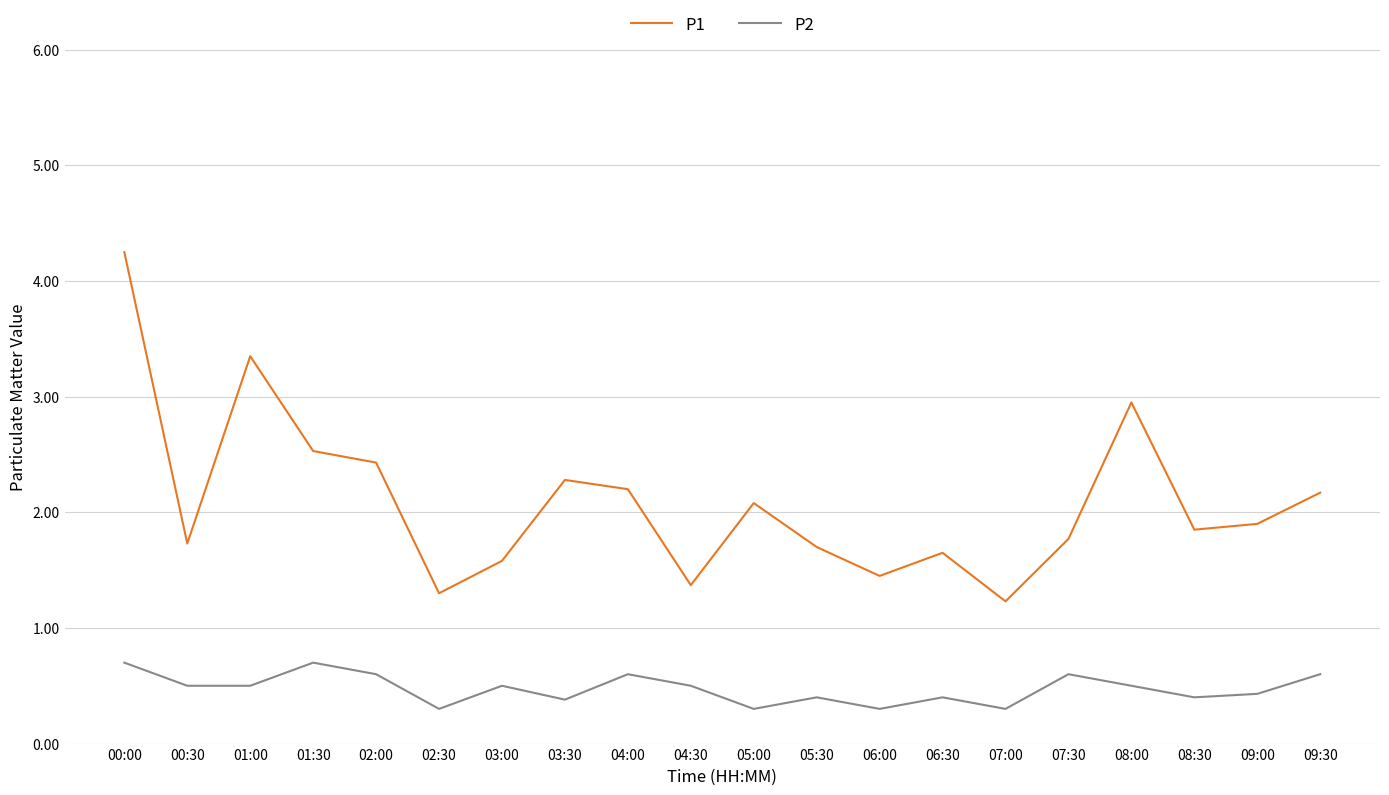

What position from the right is 05:00?

10